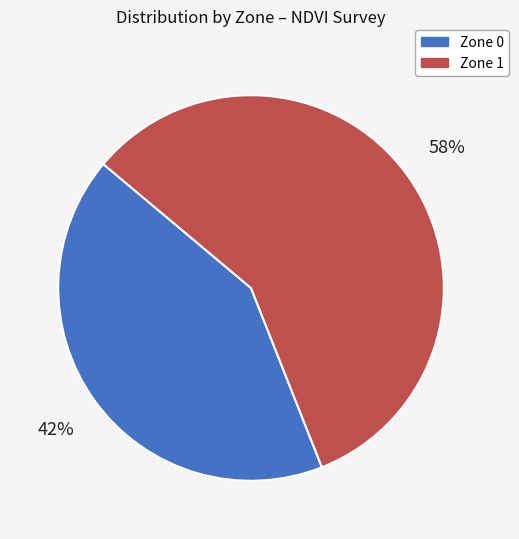

Between Zone 1 and Zone 0, which is larger?

Zone 1